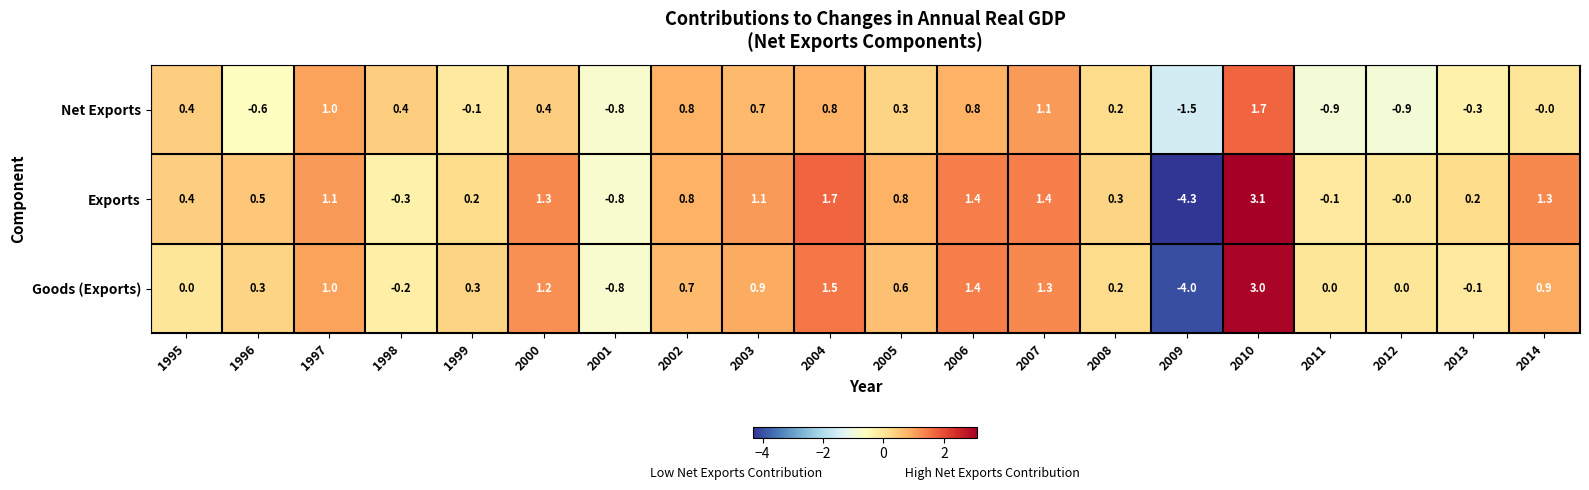

What is the difference between the second highest and second lowest values in the Net Exports series?

2.0